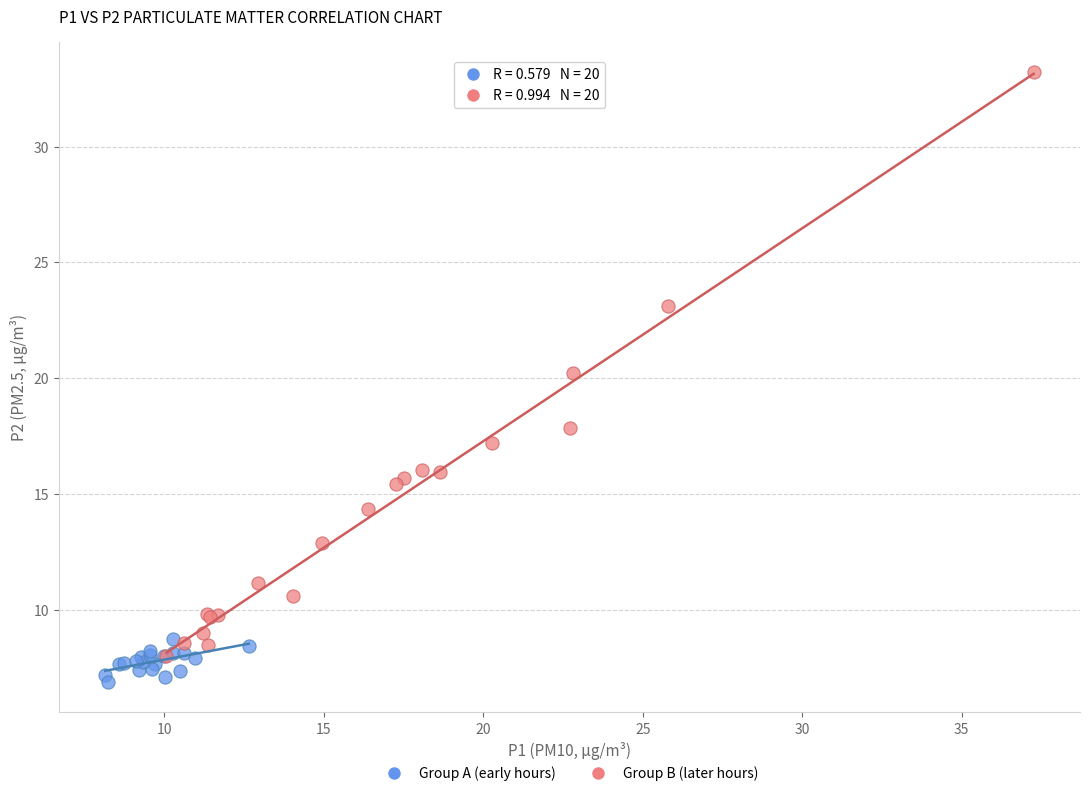

Which series contains the lowest Y value?

Group A (early hours)